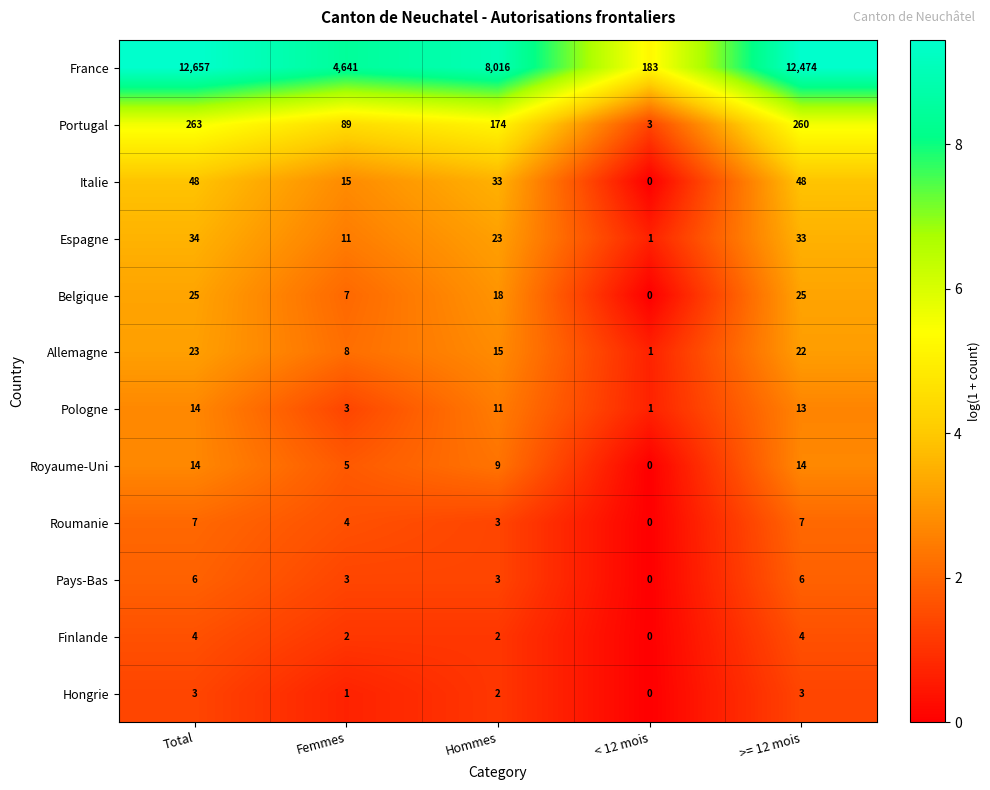

What is the average value of the Pays-Bas series?

4